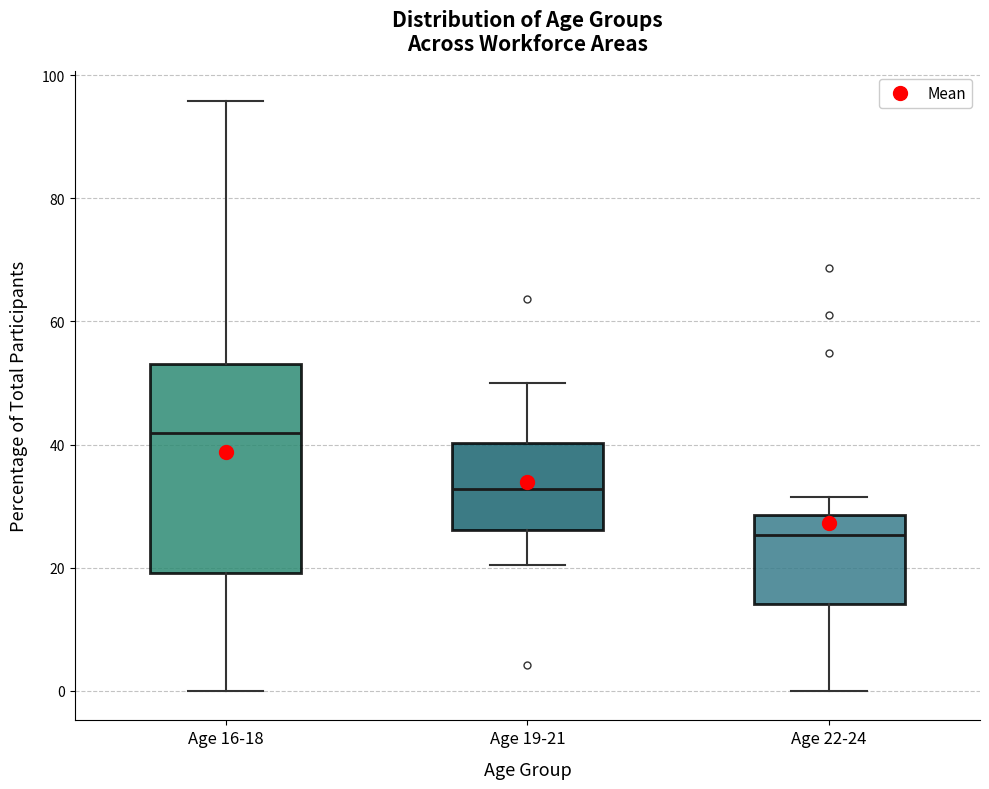

Reading left to right, transcribe this box plot: for each box, give where its median line is, the range the box spans, and where its two whiskers end, as read against the y-axis. The values are not printed on the chart, so give them approximately, as read against the axis.

Age 16-18: median 42, box 20 to 54, whiskers 0 to 96
Age 19-21: median 32, box 26 to 40, whiskers 20 to 50
Age 22-24: median 26, box 14 to 28, whiskers 0 to 32